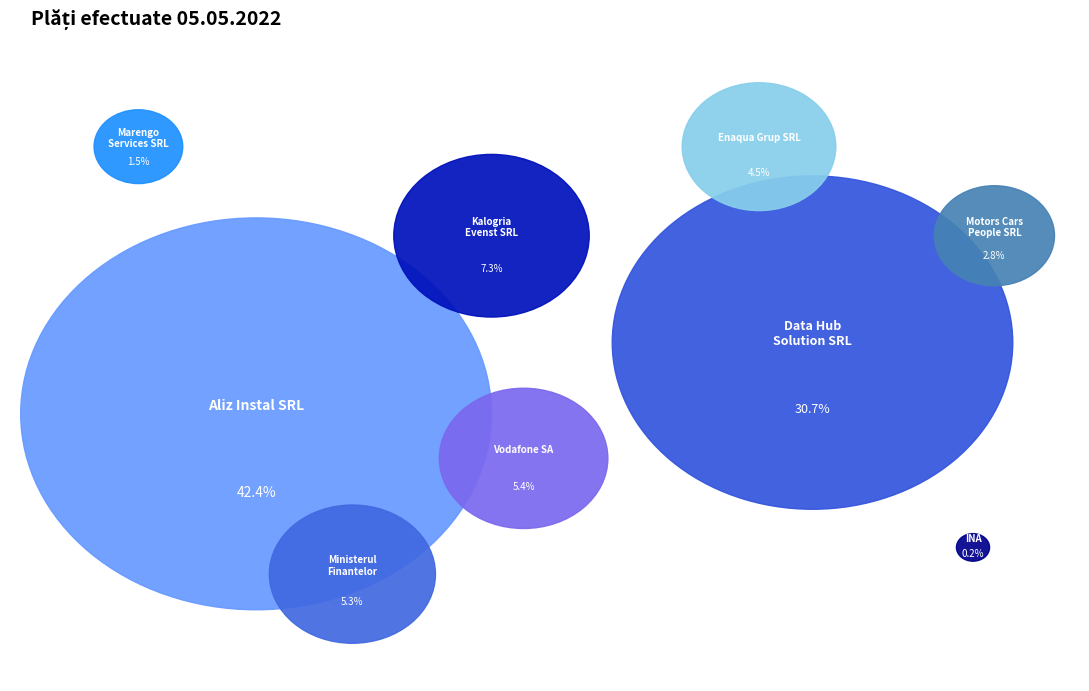

Count the number of slices in the pie.

9